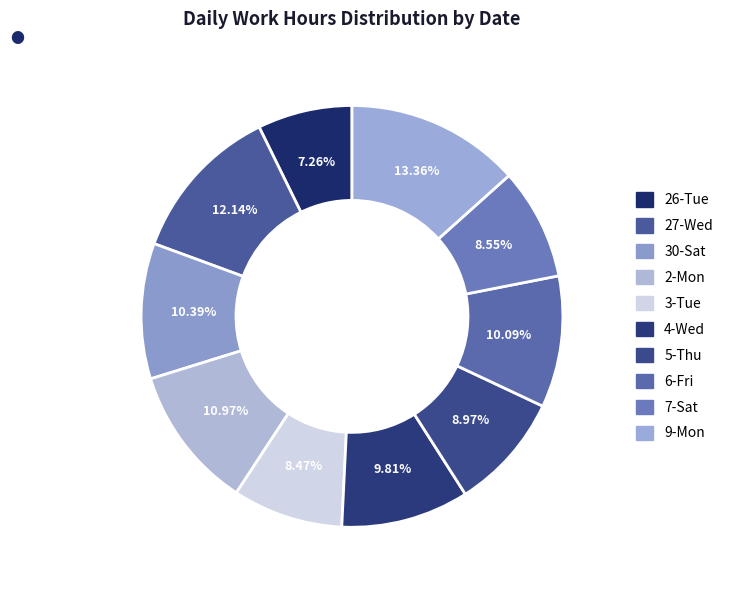

What is the ratio of the value at 7-Sat to the value at 27-Wed?

0.7